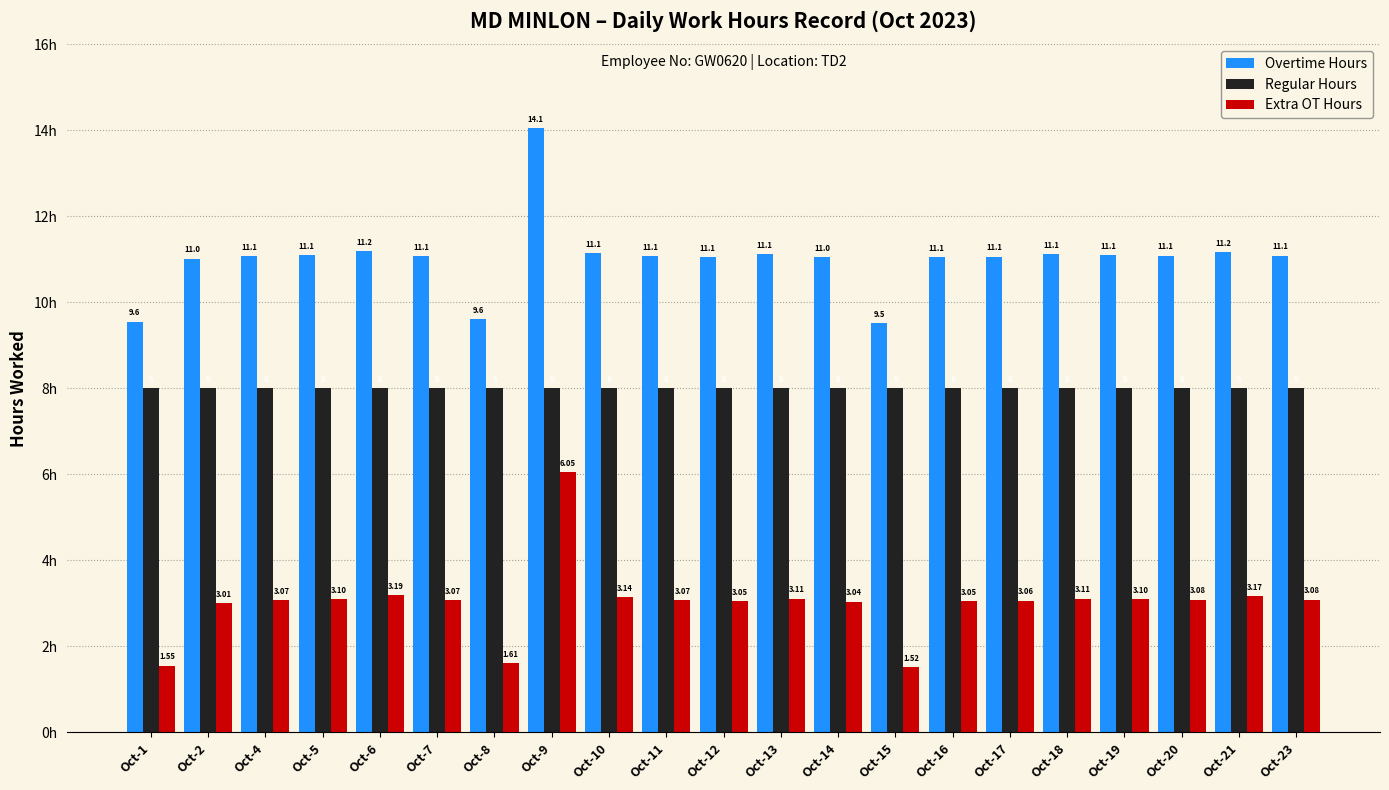

What is the minimum value for Overtime Hours?

9.5